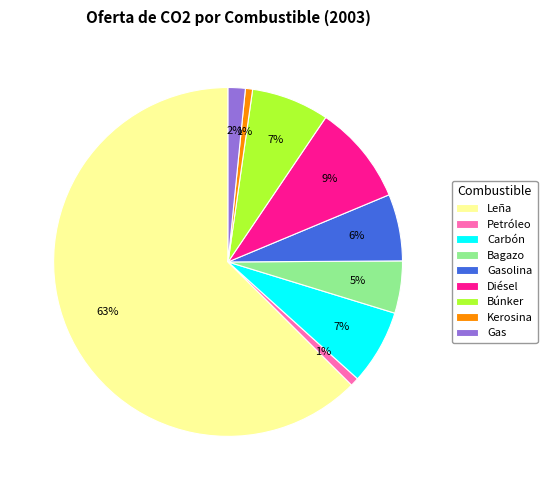

Which category has the biggest portion of the pie?

Leña